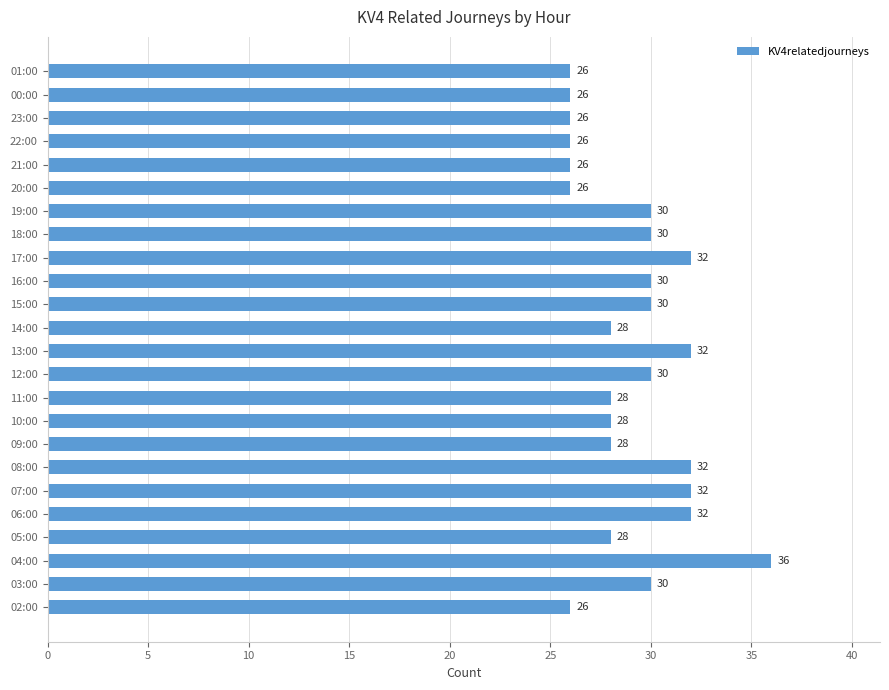

Reading top to bottom, list all the values displayed in this chart.

26	26	26	26	26	26	30	30	32	30	30	28	32	30	28	28	28	32	32	32	28	36	30	26